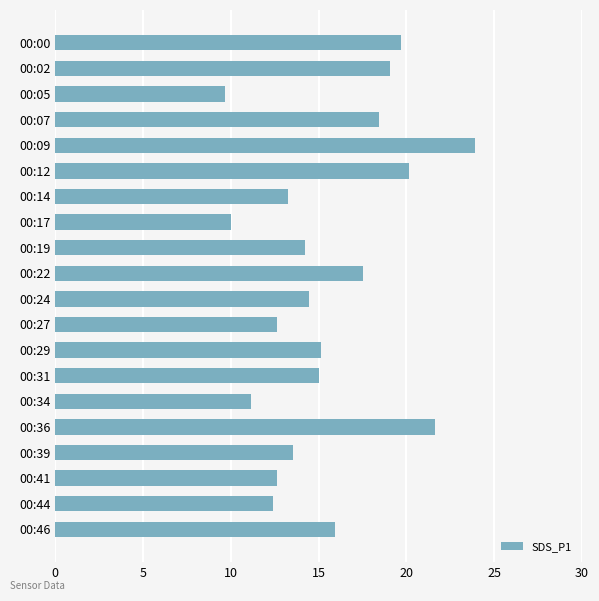

What is the average value?

15.5